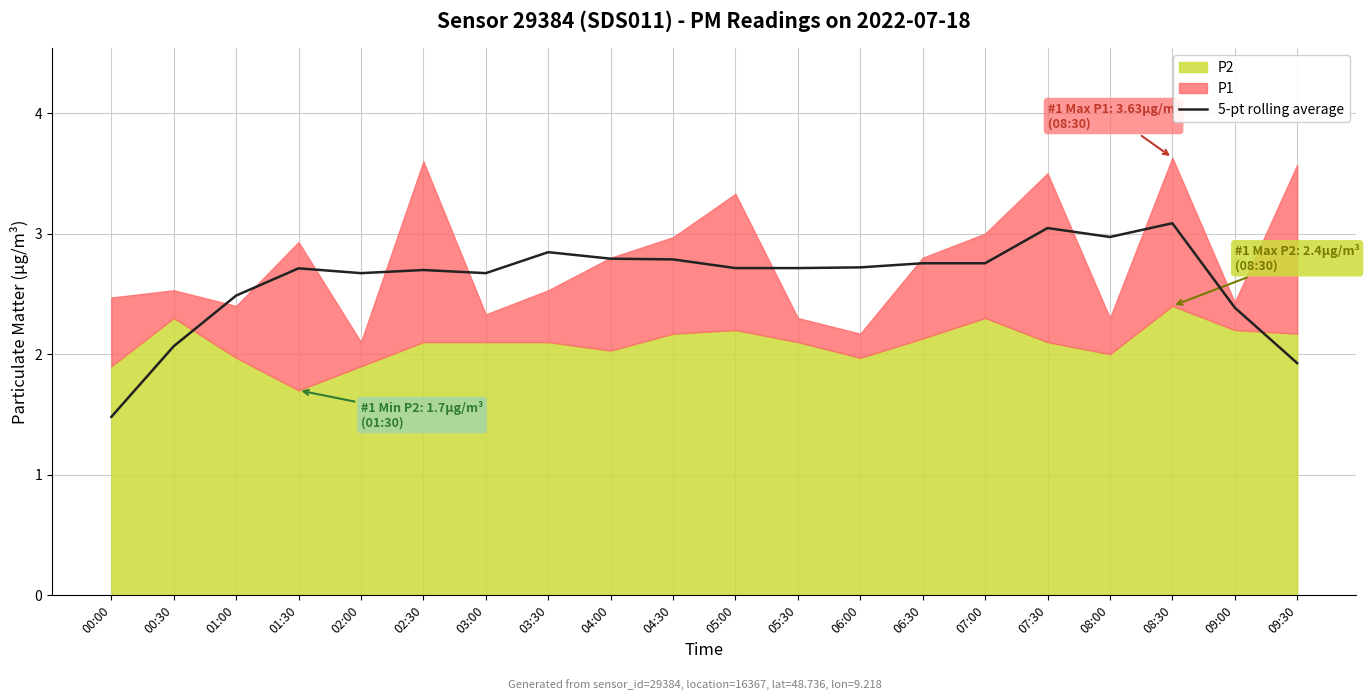

What is the sum of all values?

52.3